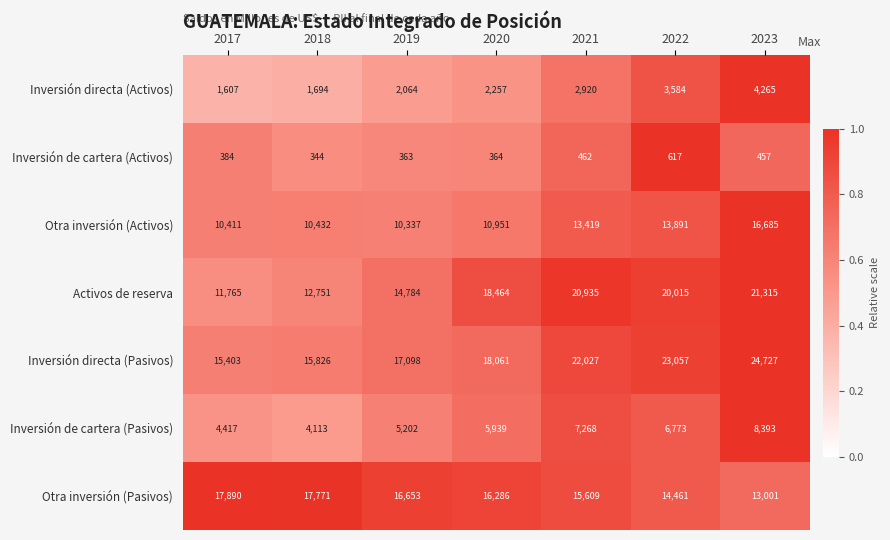

At which category does the chart reach its minimum across all series?

2018